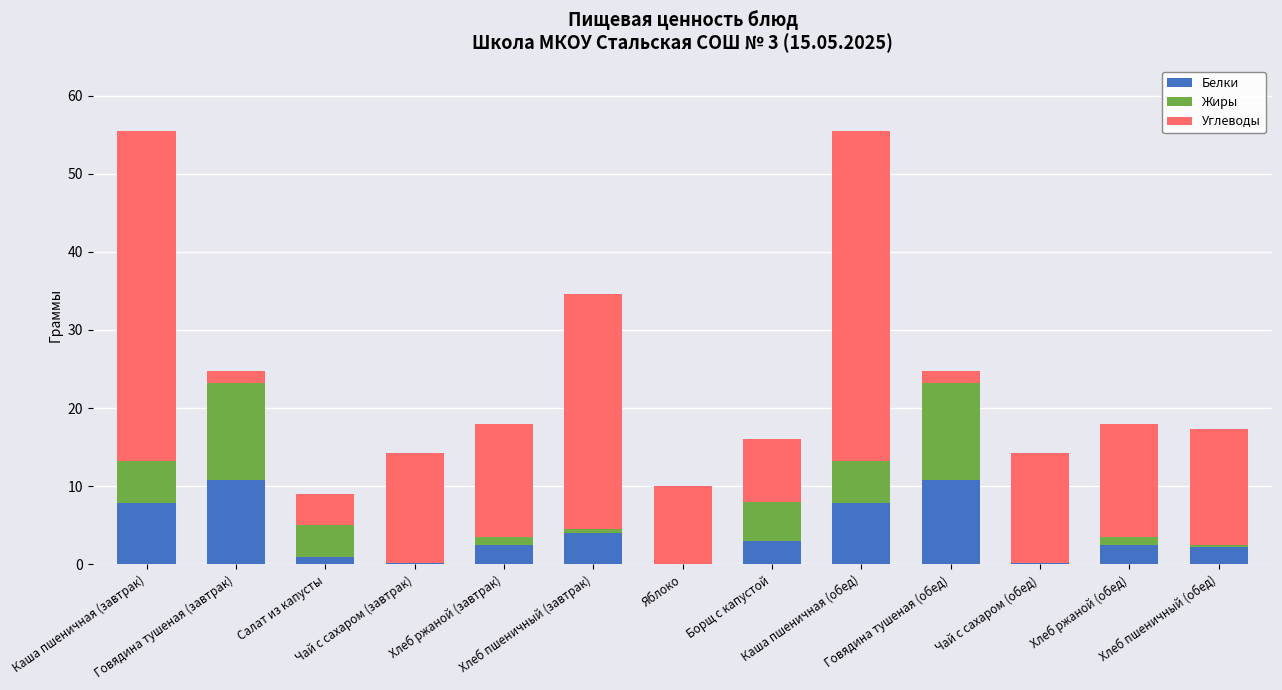

What is the highest value of the Белки series?

10.8